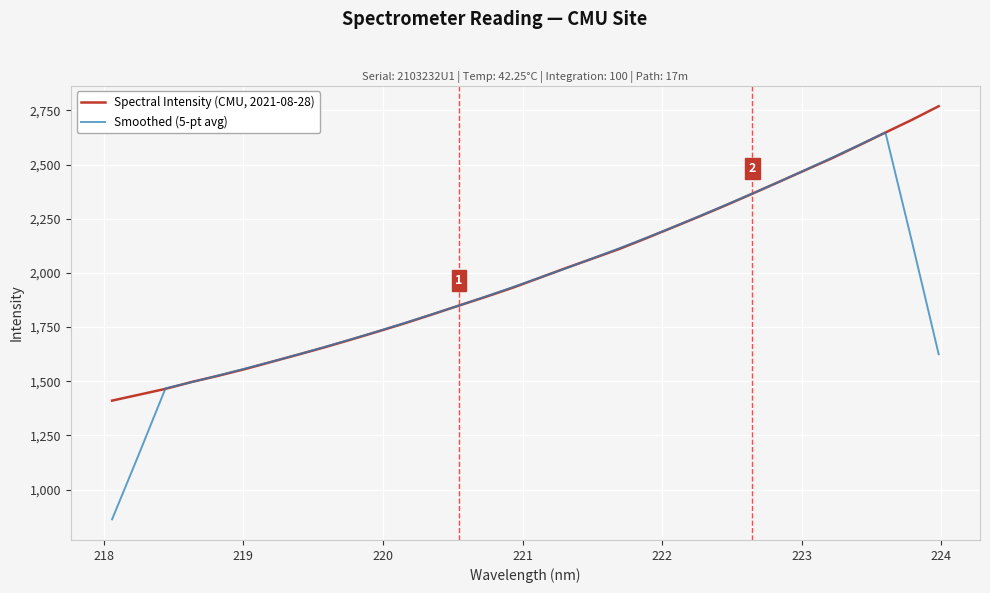

True or false: Smoothed (5-pt avg) has more than 1 points higher than both neighbors.

False